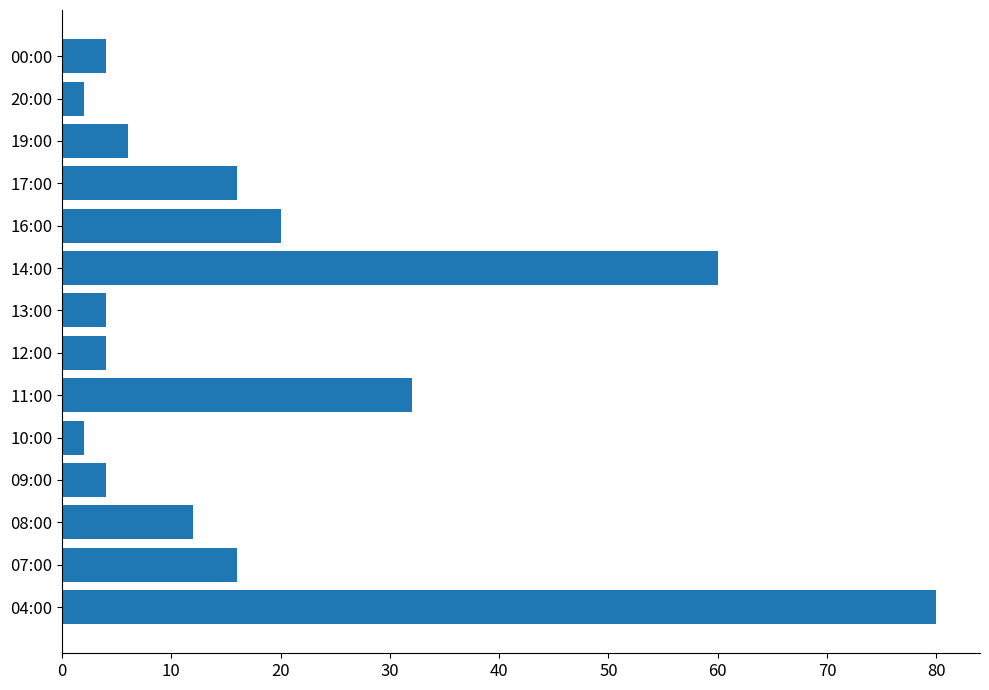

What is the maximum value shown in the chart?

80